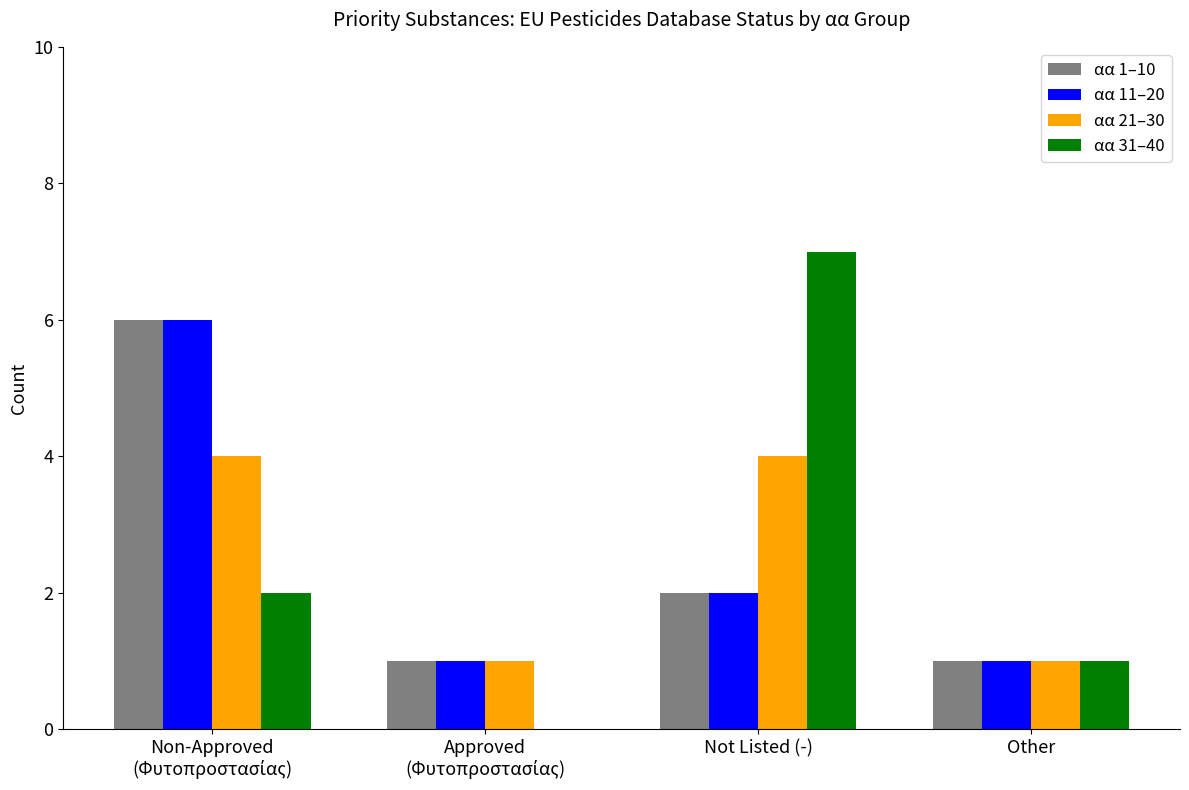

Reading left to right, extract all data points from this chart.

αα 1–10: 6	1	2	1
αα 11–20: 6	1	2	1
αα 21–30: 4	1	4	1
αα 31–40: 2	0	7	1